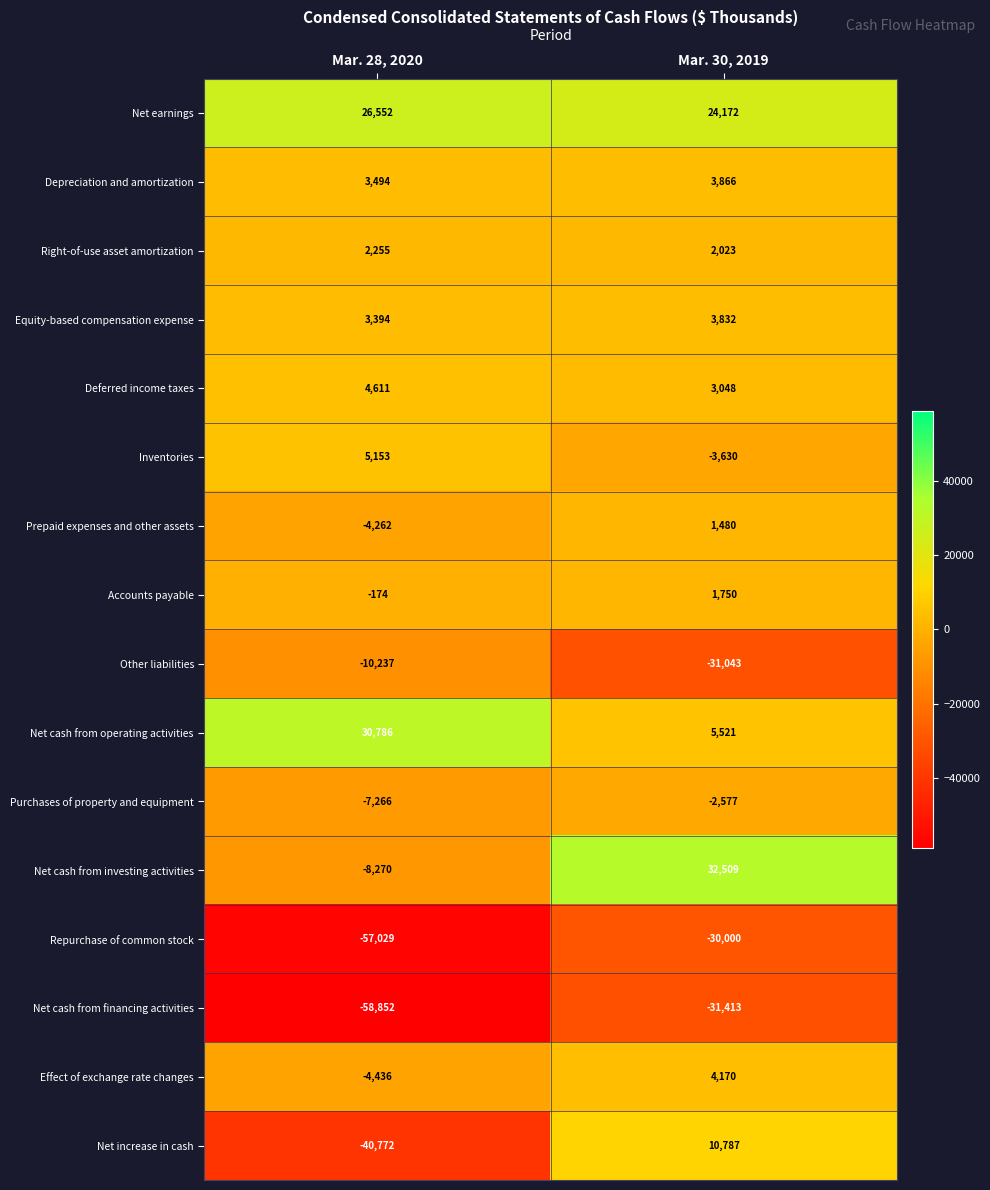

Count the number of data series in this chart.

16